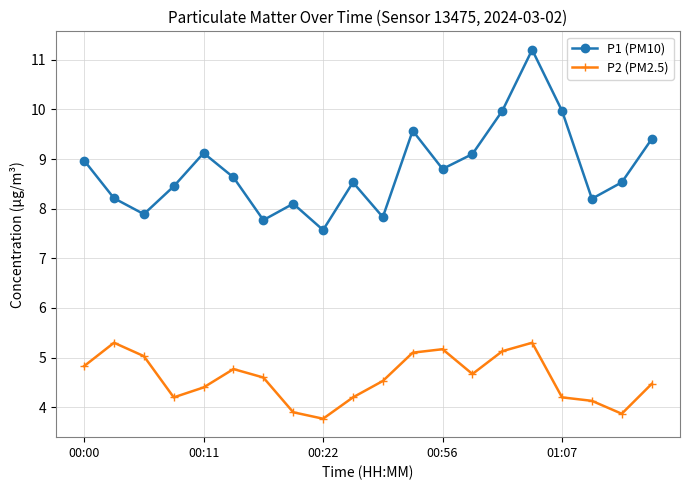

What is the value of the P1 (PM10) point at the 9th from the left?

7.6